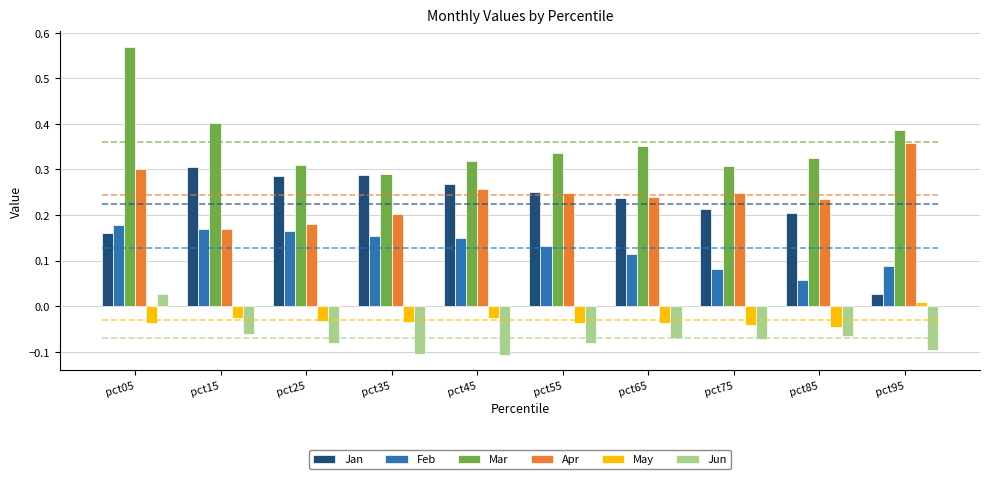

At which category is the sum across all series the highest?

pct05